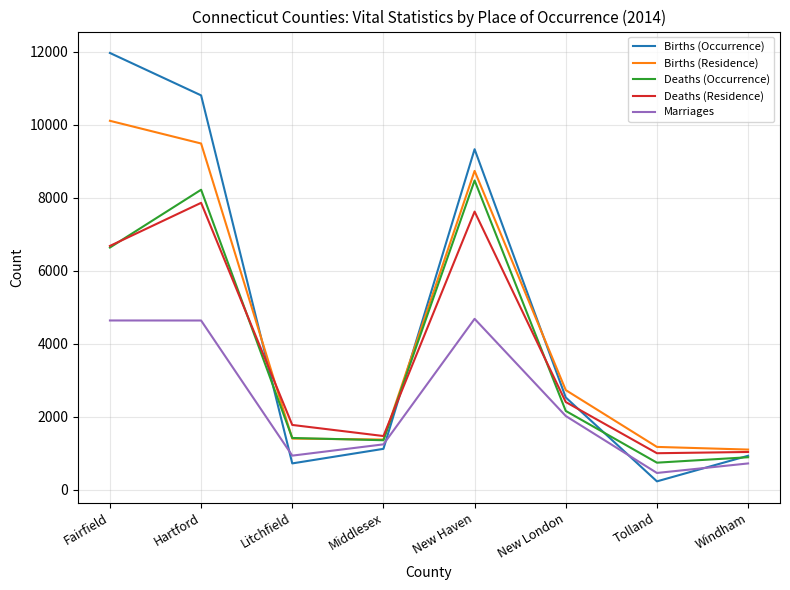

At how many categories does at least one series exceed 11275?

1